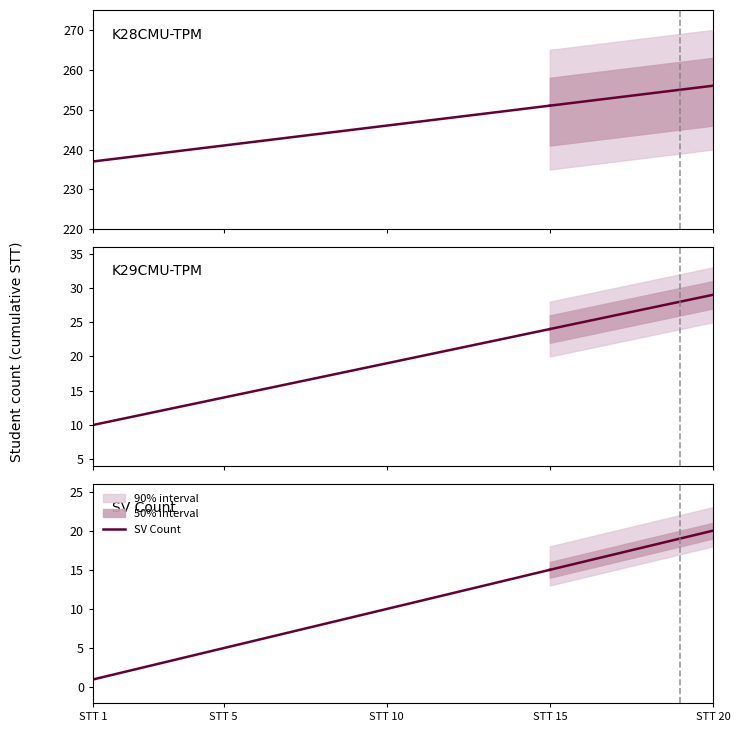

List the series in order of their peak value, lowest first.

SV Count, K29CMU-TPM, K28CMU-TPM